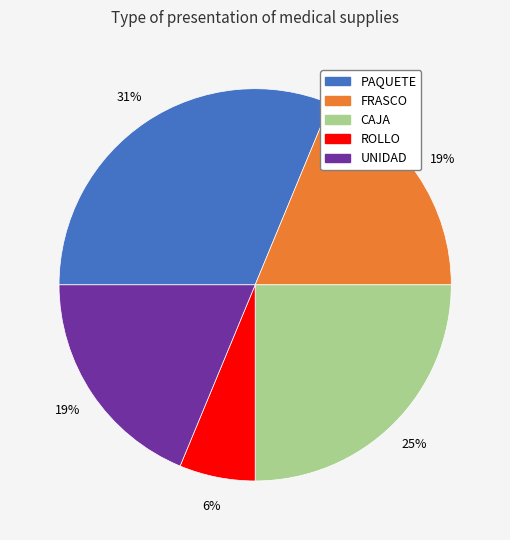

Combined, do PAQUETE and CAJA account for over 50%?

Yes